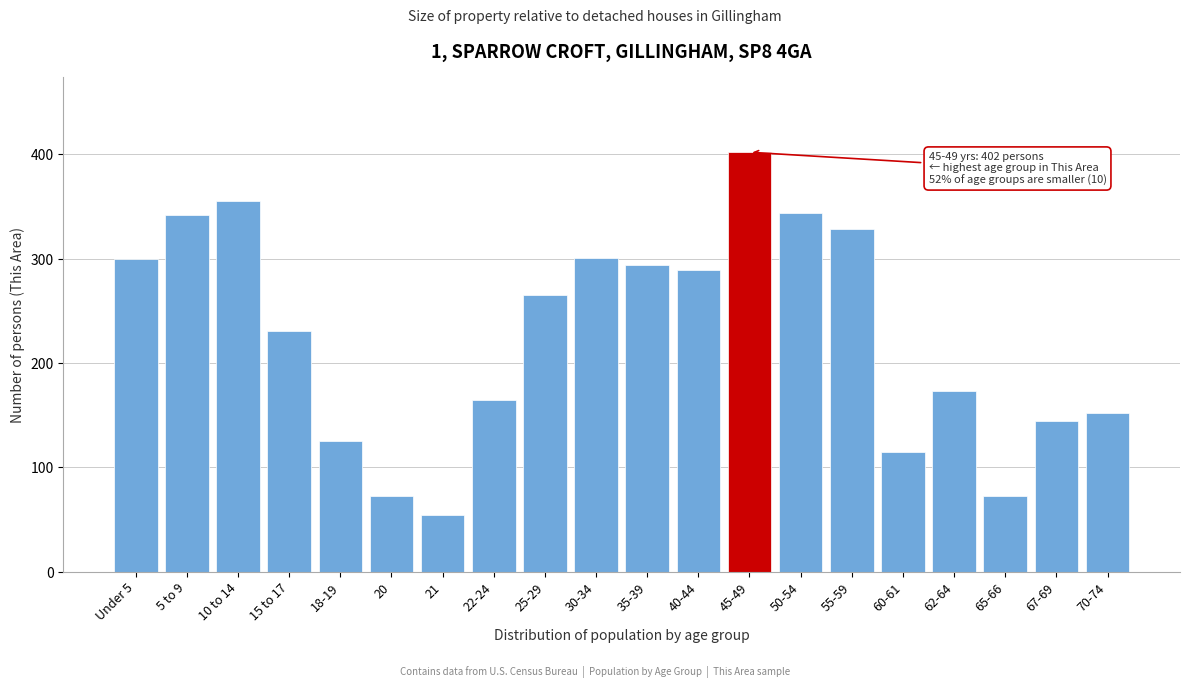

What is the label of the 20th bar from the right?

Under 5